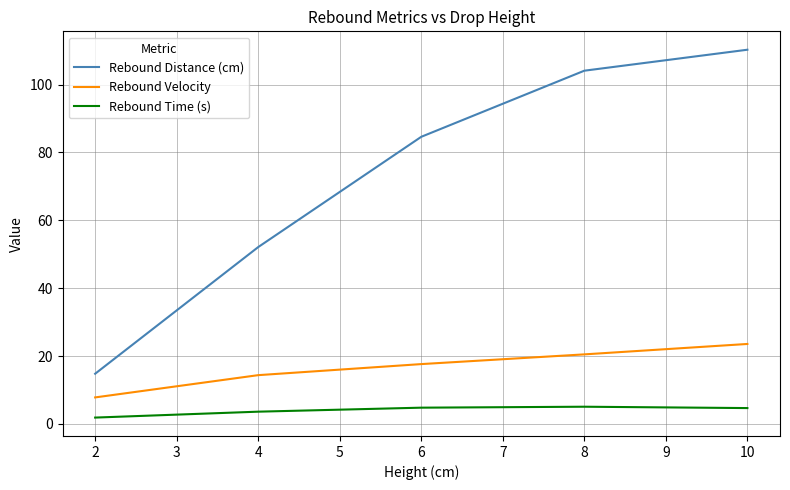

Count the number of data series in this chart.

3